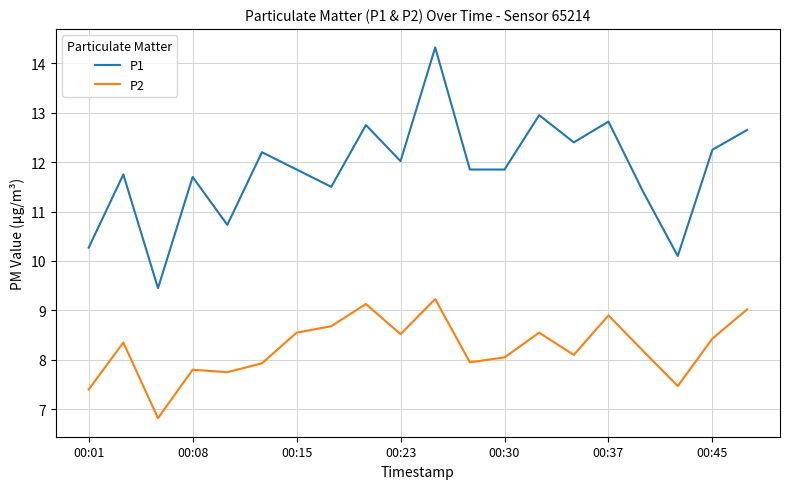

Which series has the widest spread of values?

P1